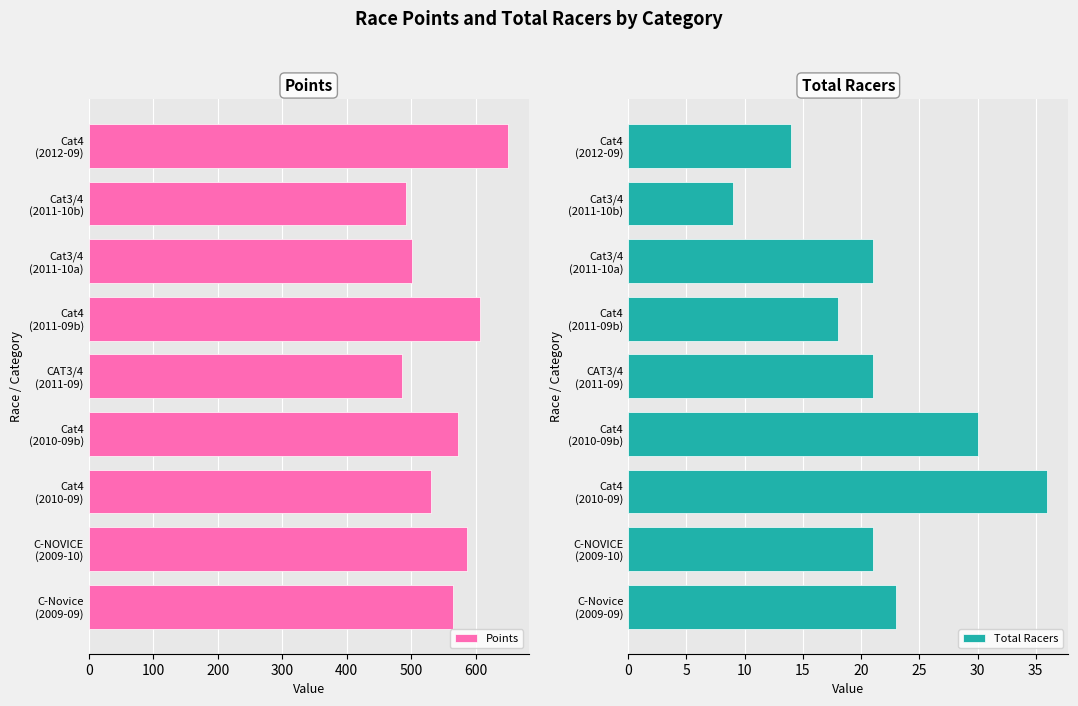

What is the difference between the maximum and minimum values in the Points series?

163.7